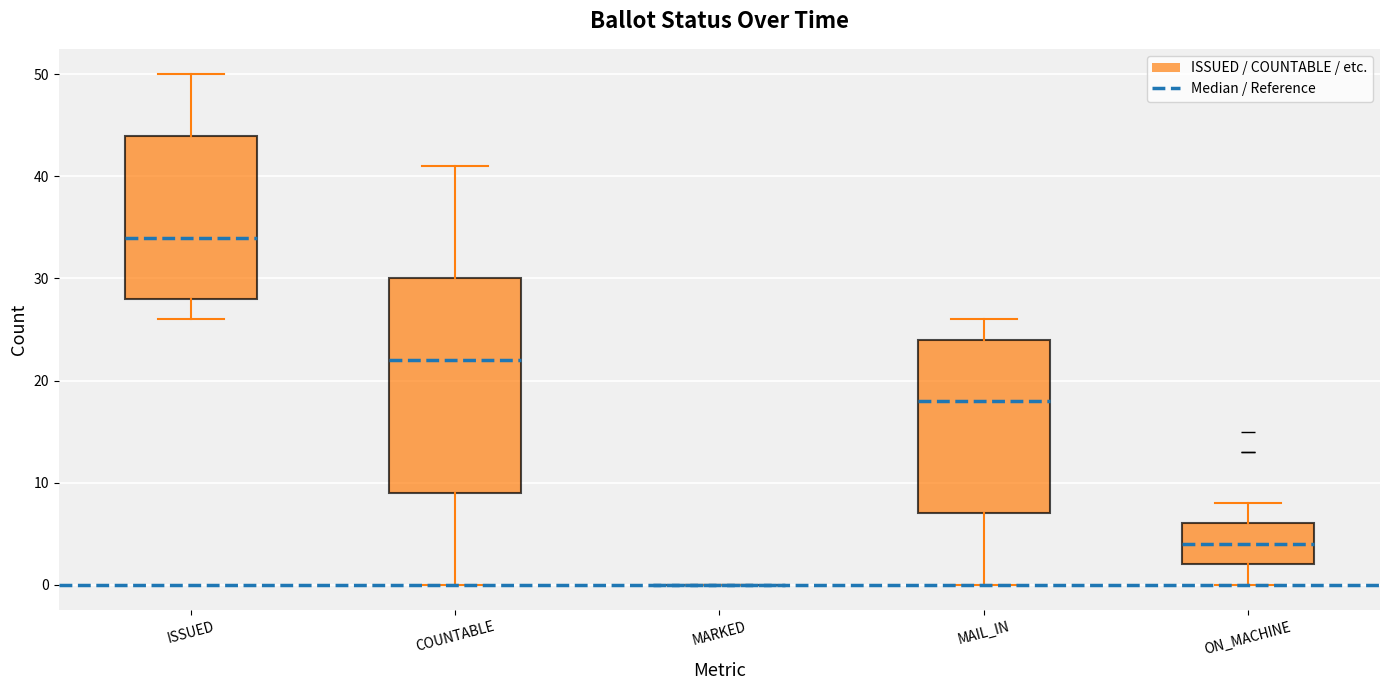

Reading left to right, read every box against the y-axis: the position of its median line, the range the box covers, and the ends of its whiskers. The values are not printed on the chart, so give them approximately, as read against the axis.

ISSUED: median 34, box 28 to 44, whiskers 26 to 50
COUNTABLE: median 22, box 9 to 30, whiskers 0 to 41
MARKED: box collapsed to a line at 0, whiskers 0 to 0
MAIL_IN: median 18, box 7 to 24, whiskers 0 to 26
ON_MACHINE: median 4, box 2 to 6, whiskers 0 to 8